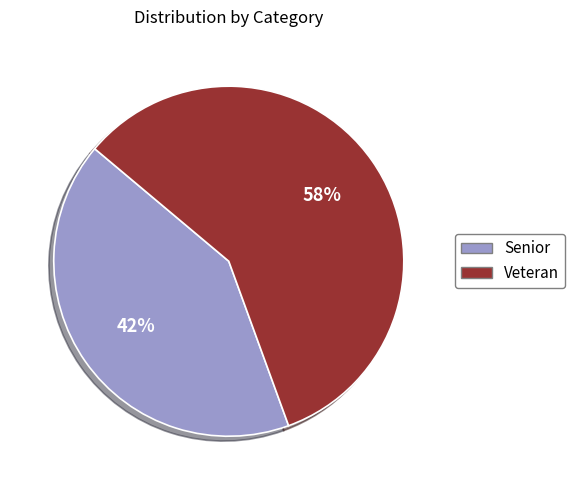

Which has a higher value, Senior or Veteran?

Veteran